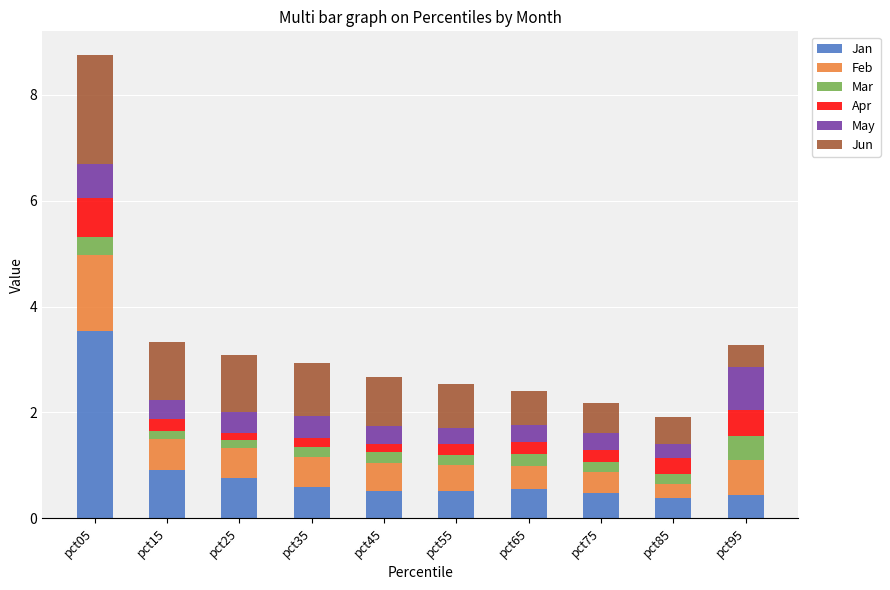

What is the average value of the Jan series?

0.9